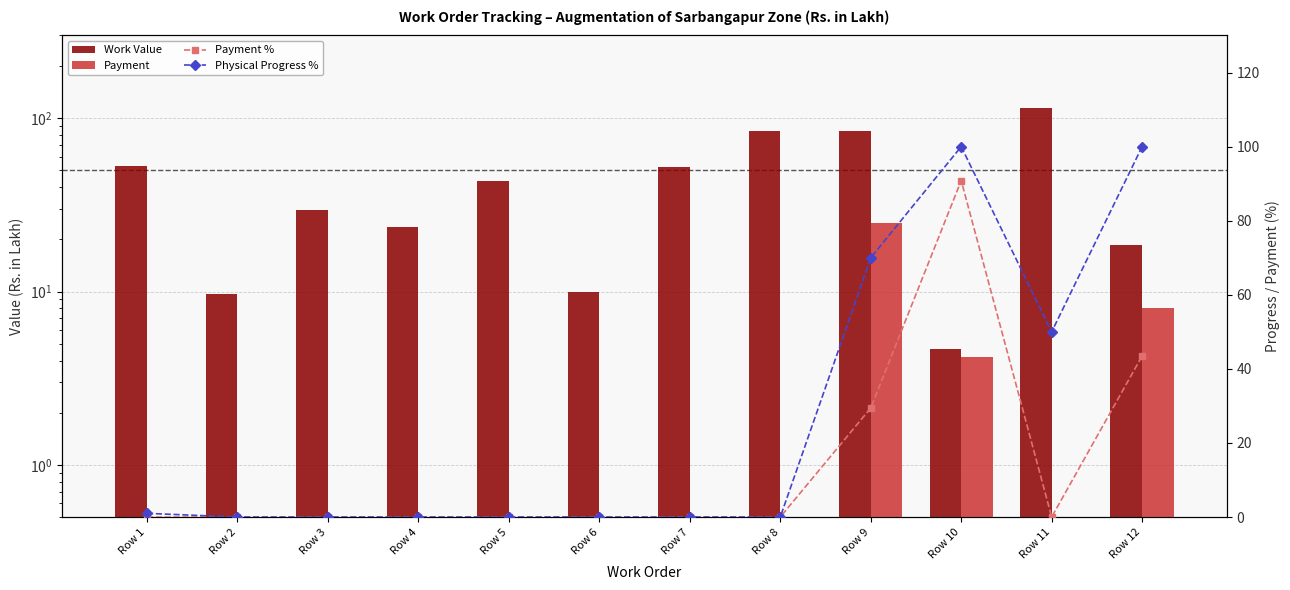

List the series in order of their peak value, highest first.

Work Value, Physical Progress %, Payment %, Payment